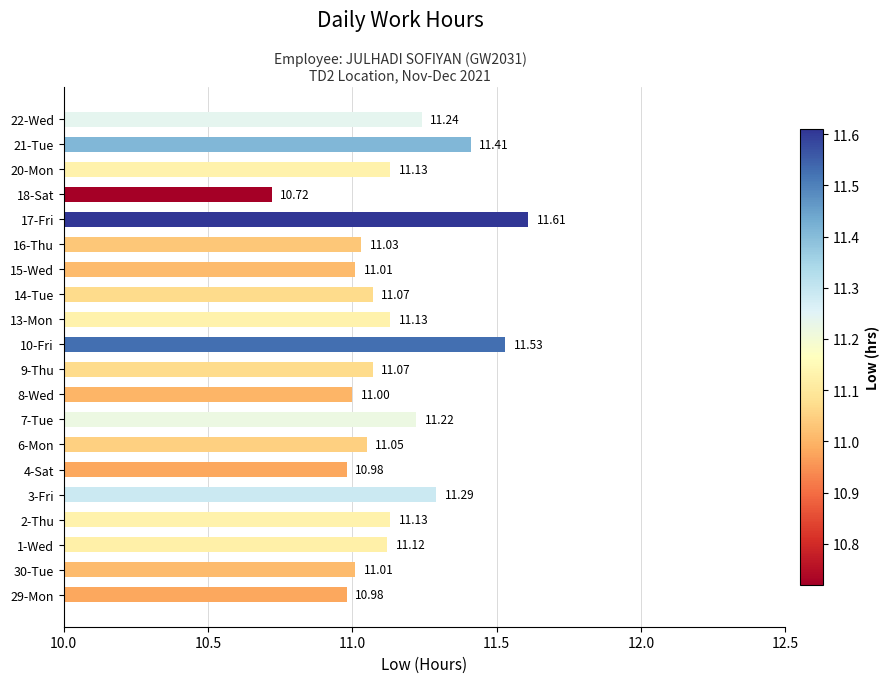

What is the sum of all values?

222.7